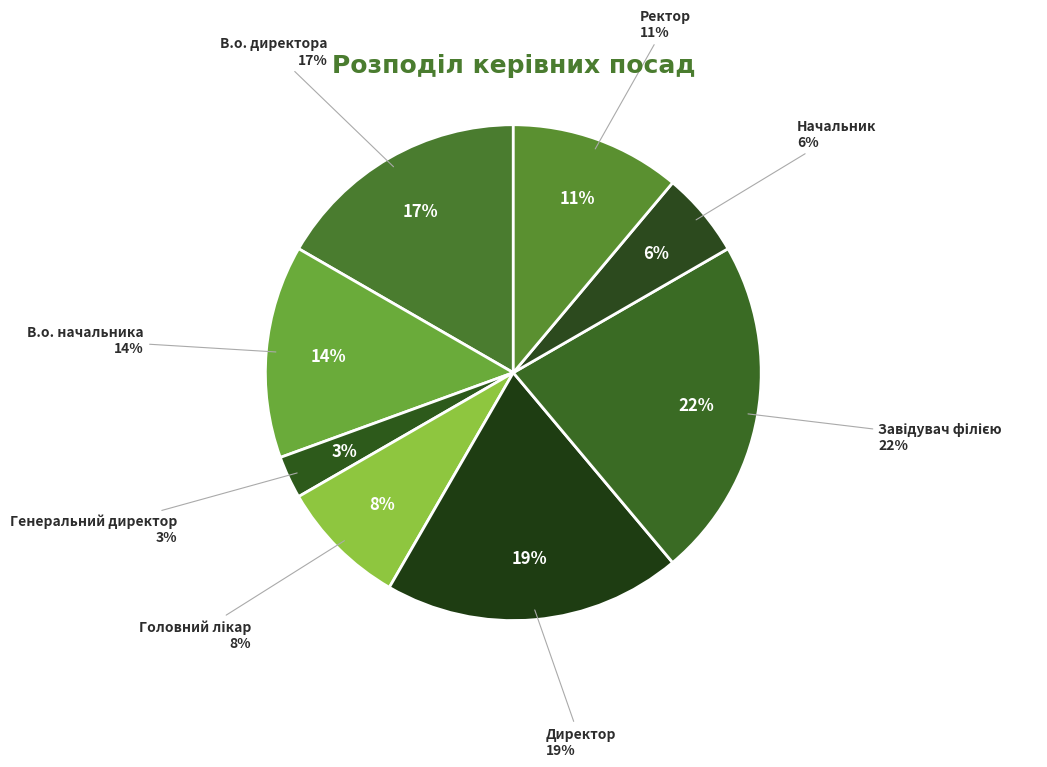

What is the smallest slice in the pie chart?

Генеральний директор